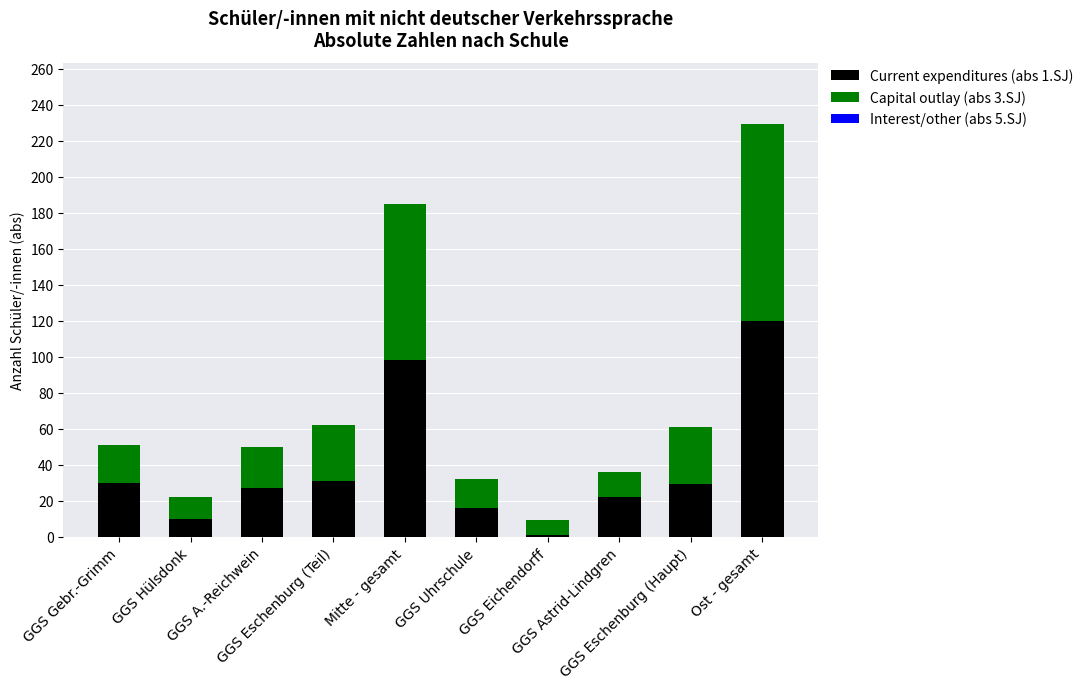

What is the label of the 10th bar from the right?

GGS Gebr.-Grimm